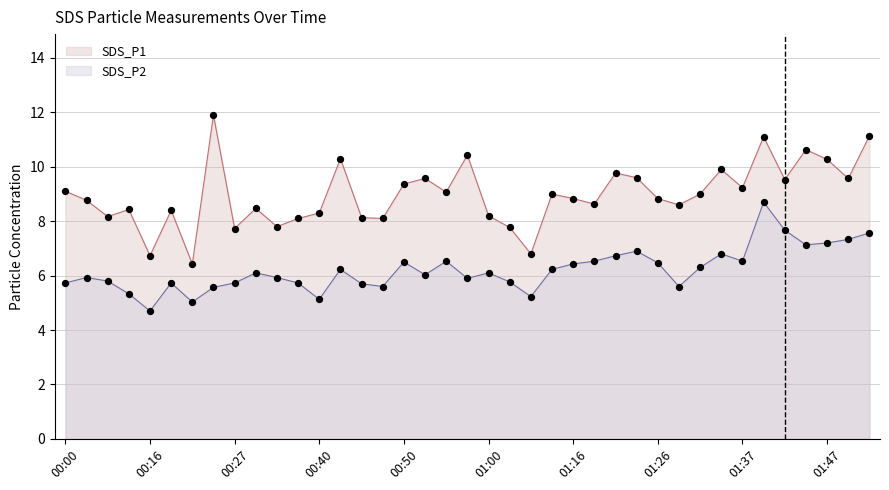

What is the total value across all series at 01:03?

13.5